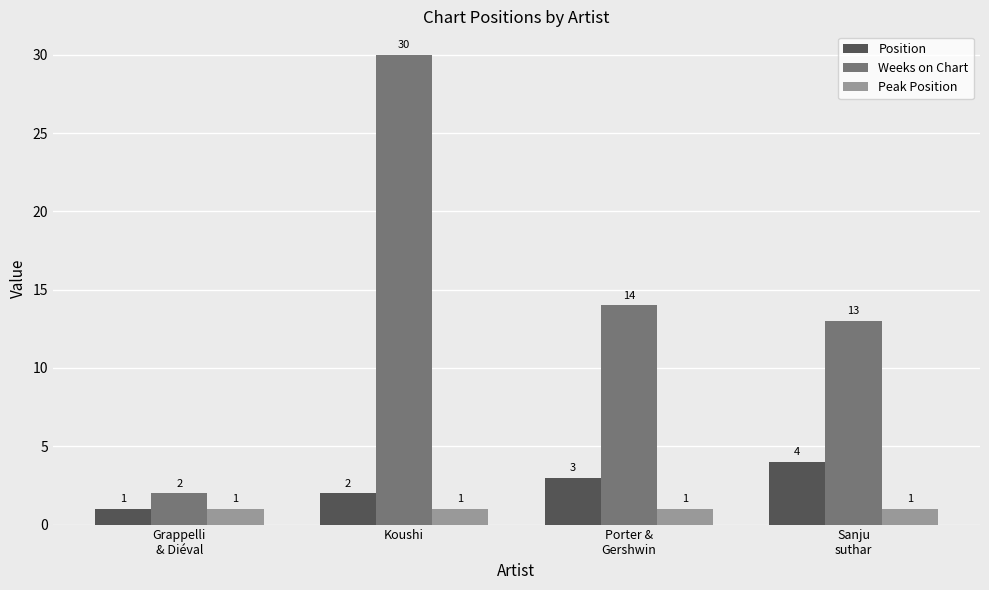

Where is Weeks on Chart nearest to the value 16?

Porter &
Gershwin